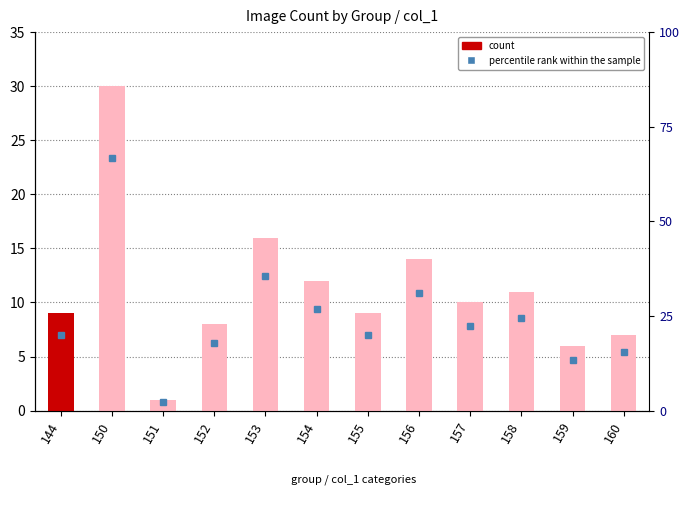

Count the number of categories in the chart.

12